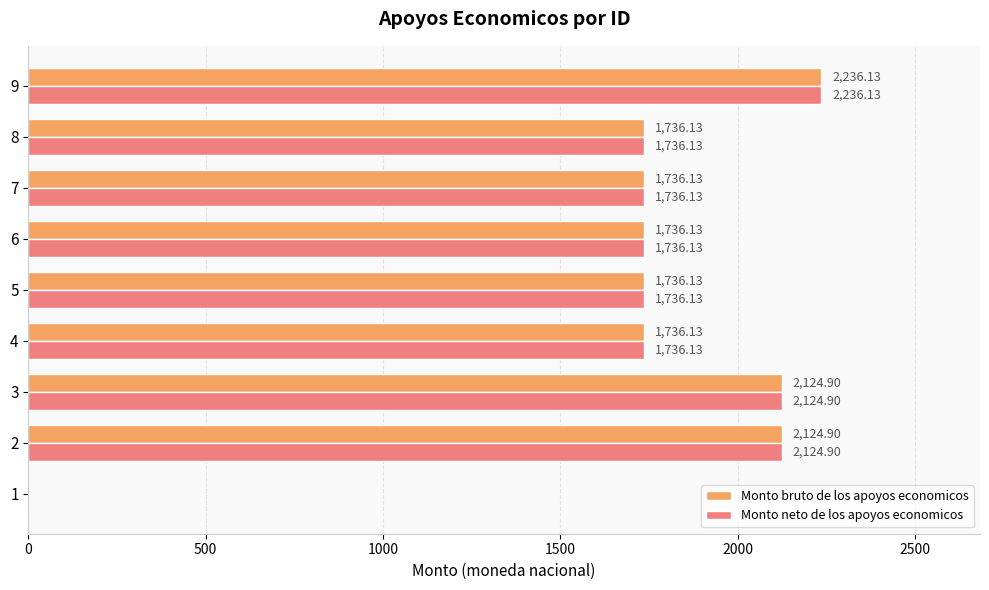

What is the sum of all Monto bruto de los apoyos economicos values?

15166.6